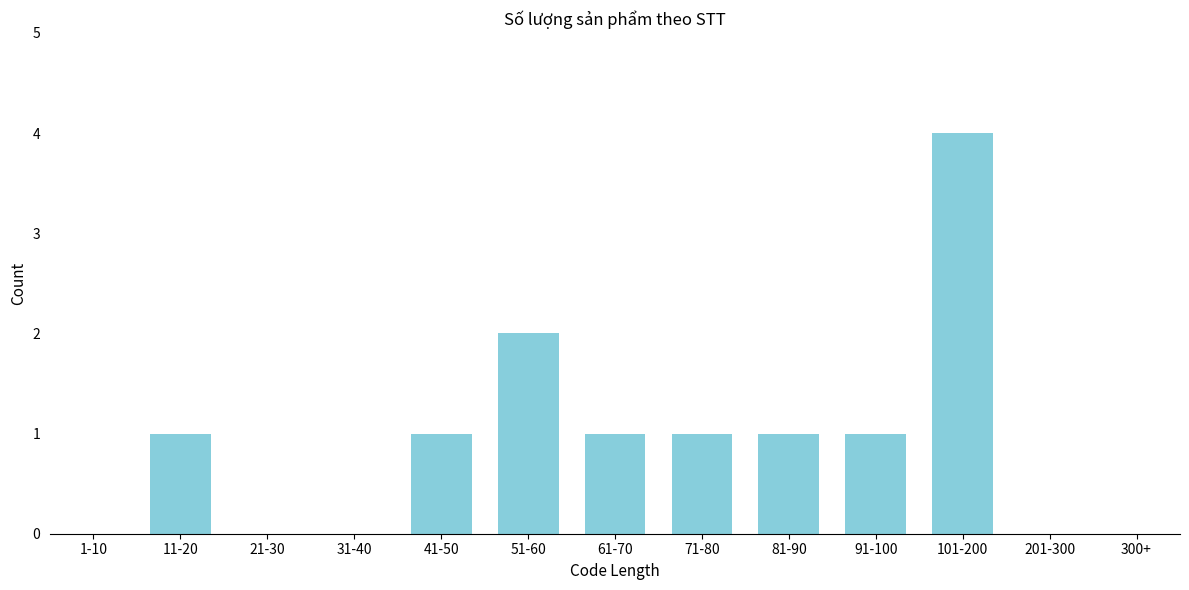

Reading left to right, what are all the values shown in this chart?

1-10=0	11-20=1	21-30=0	31-40=0	41-50=1	51-60=2	61-70=1	71-80=1	81-90=1	91-100=1	101-200=4	201-300=0	300+=0